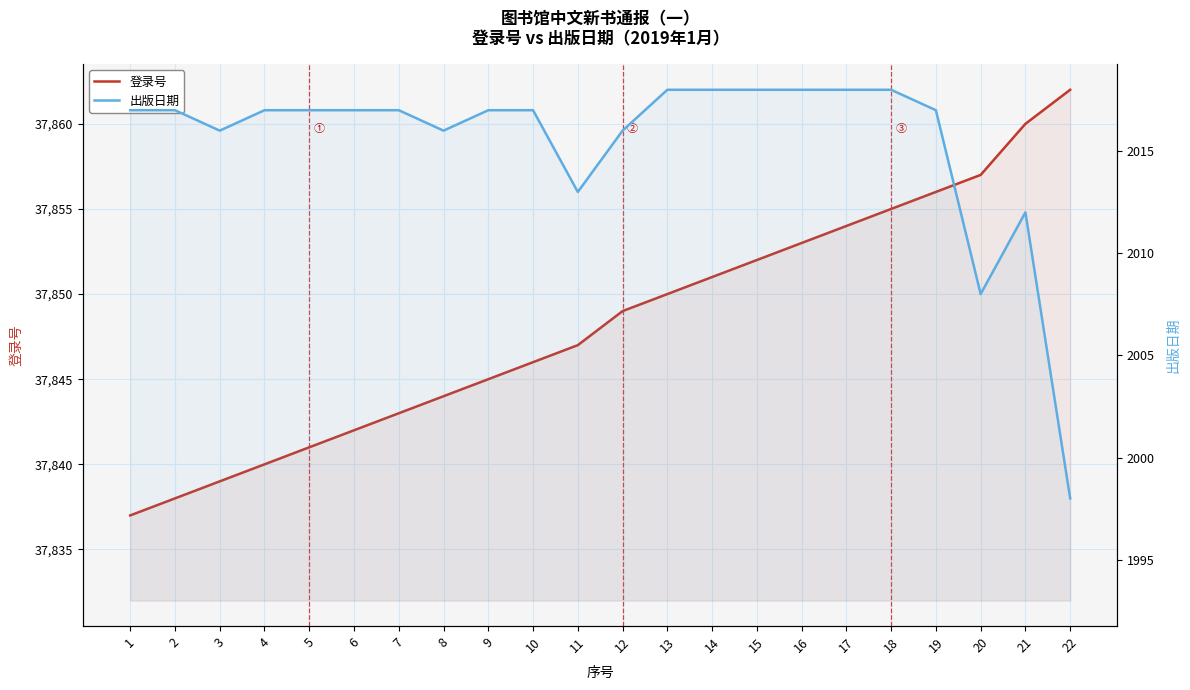

How many lines are shown in the chart?

2